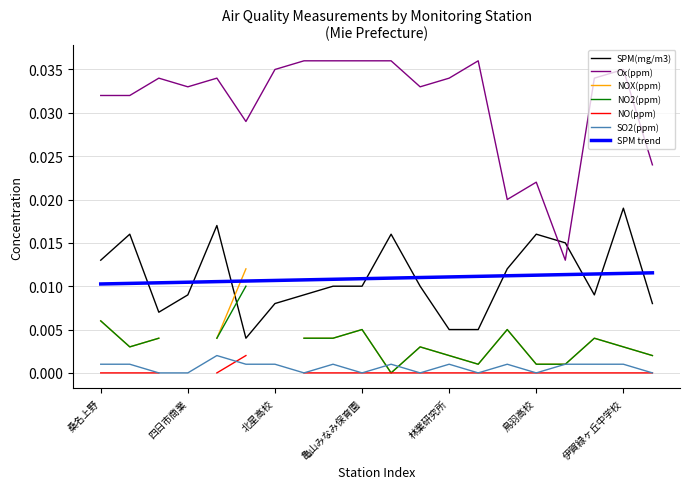

How many times do SPM(mg/m3) and Ox(ppm) cross each other?

2